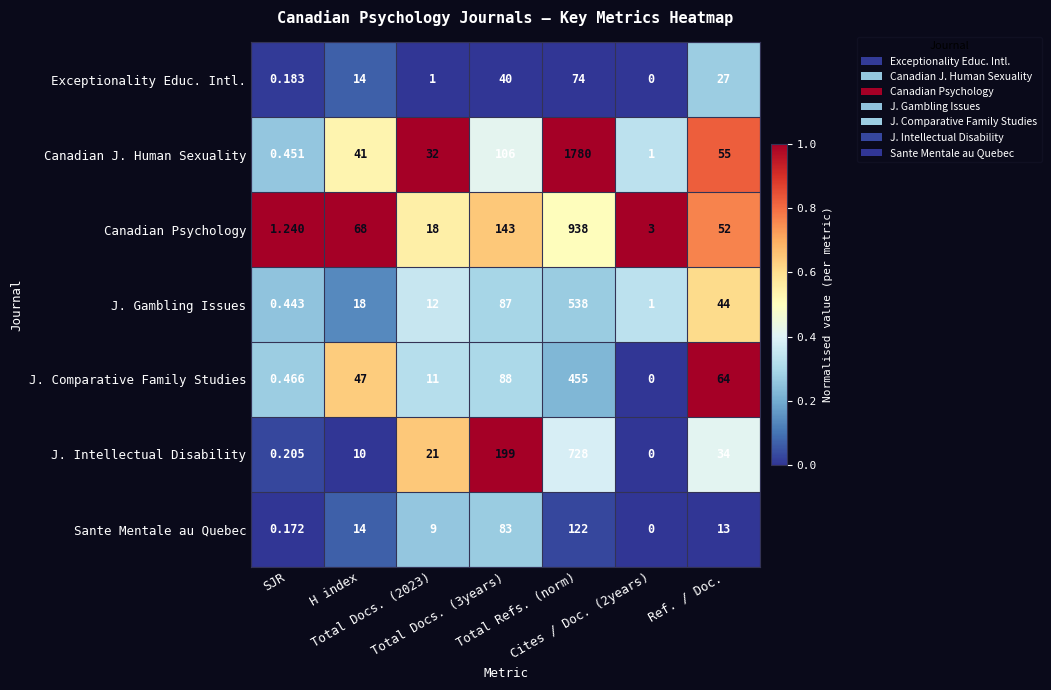

Between Total Docs. (2023) and Ref. / Doc., which series saw the biggest shift?

J. Comparative Family Studies